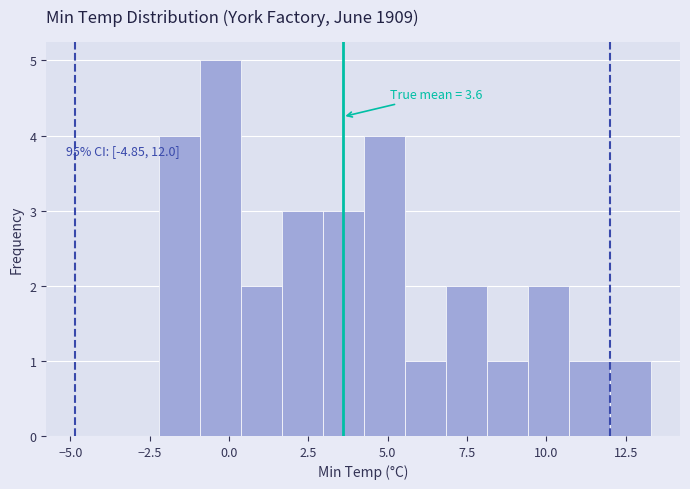

Around what value on the x-axis is the tallest bar? Give the approximate position of its centre, as read against the axis.

-0.5